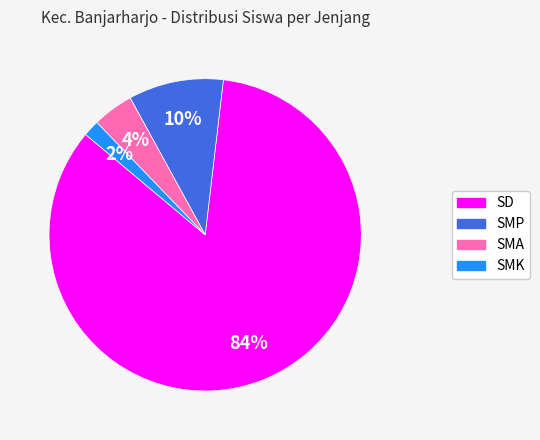

How many slices are in this pie chart?

4